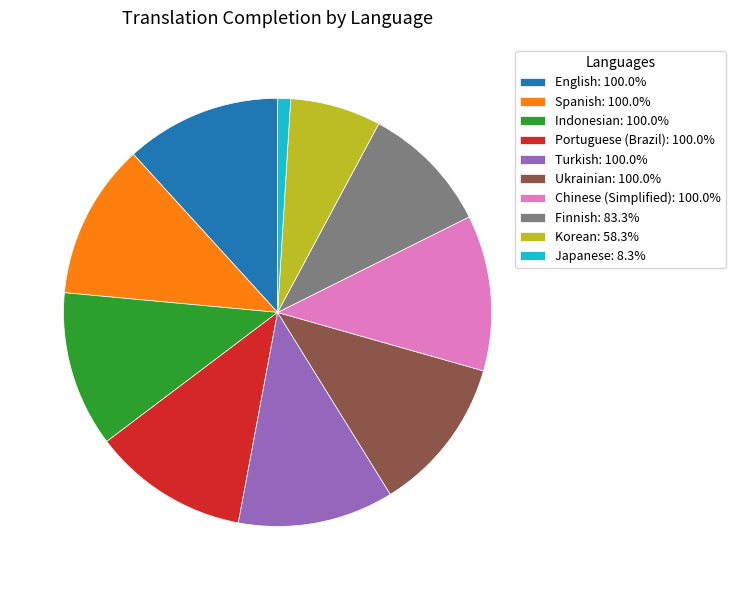

Is Japanese: 8.3% the majority of the pie?

No